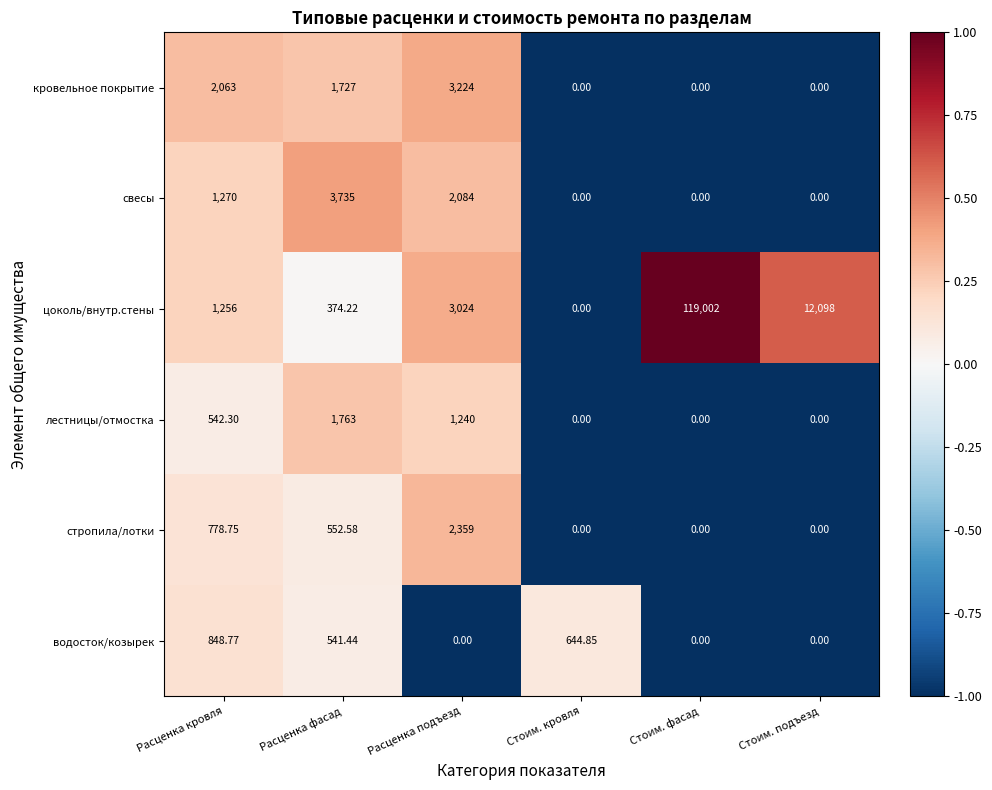

How many distinct data groups are displayed?

6